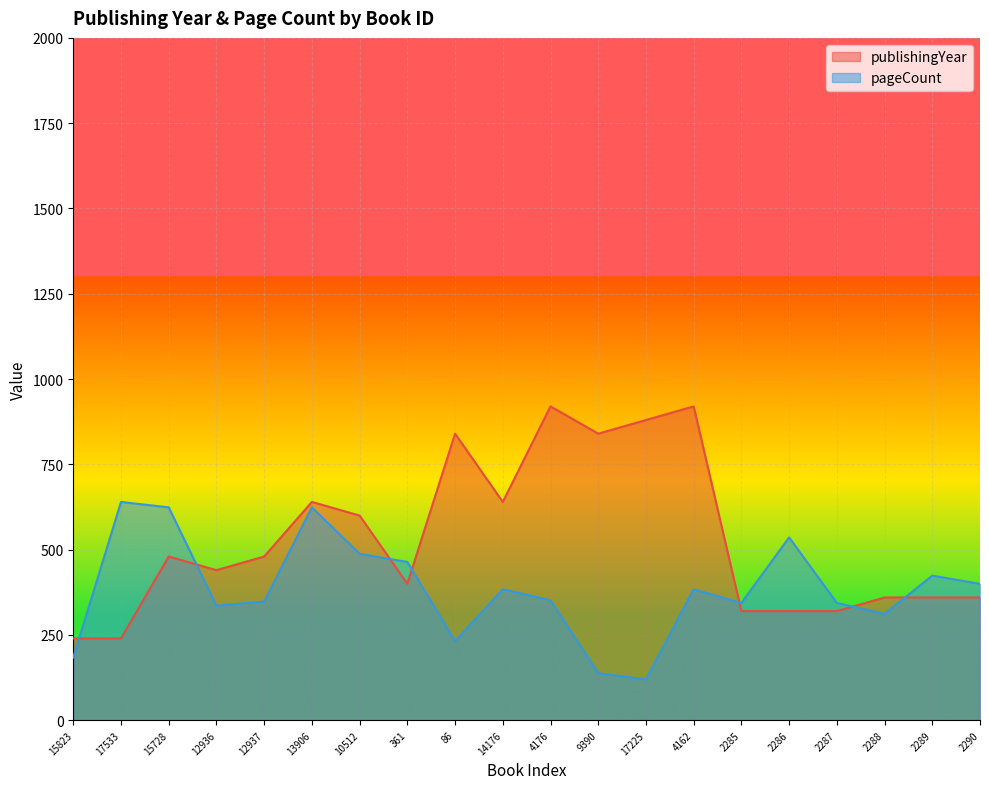

What is the difference between the maximum and minimum values in the pageCount series?

520